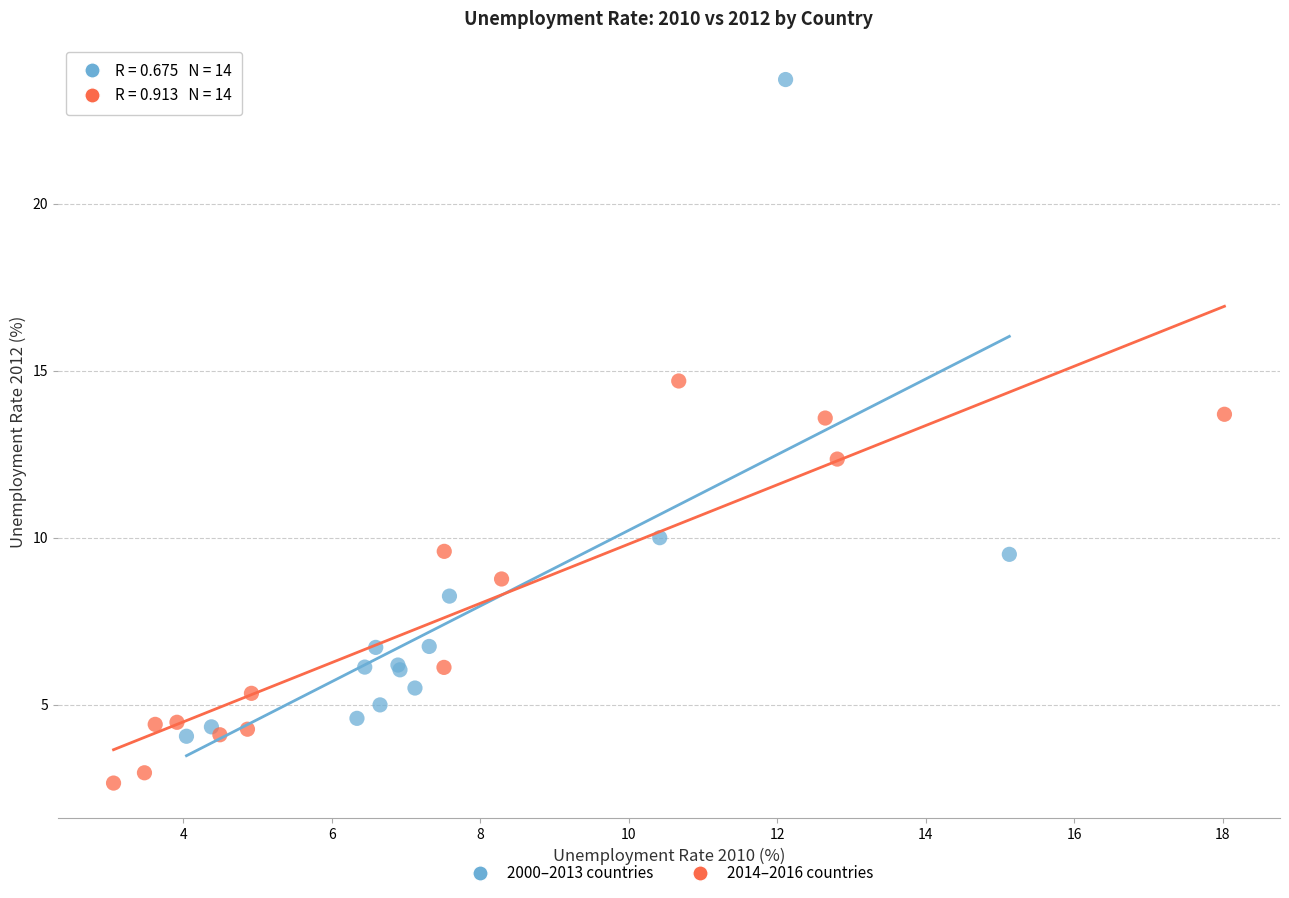

Which series reaches the maximum Y coordinate?

2000–2013 countries